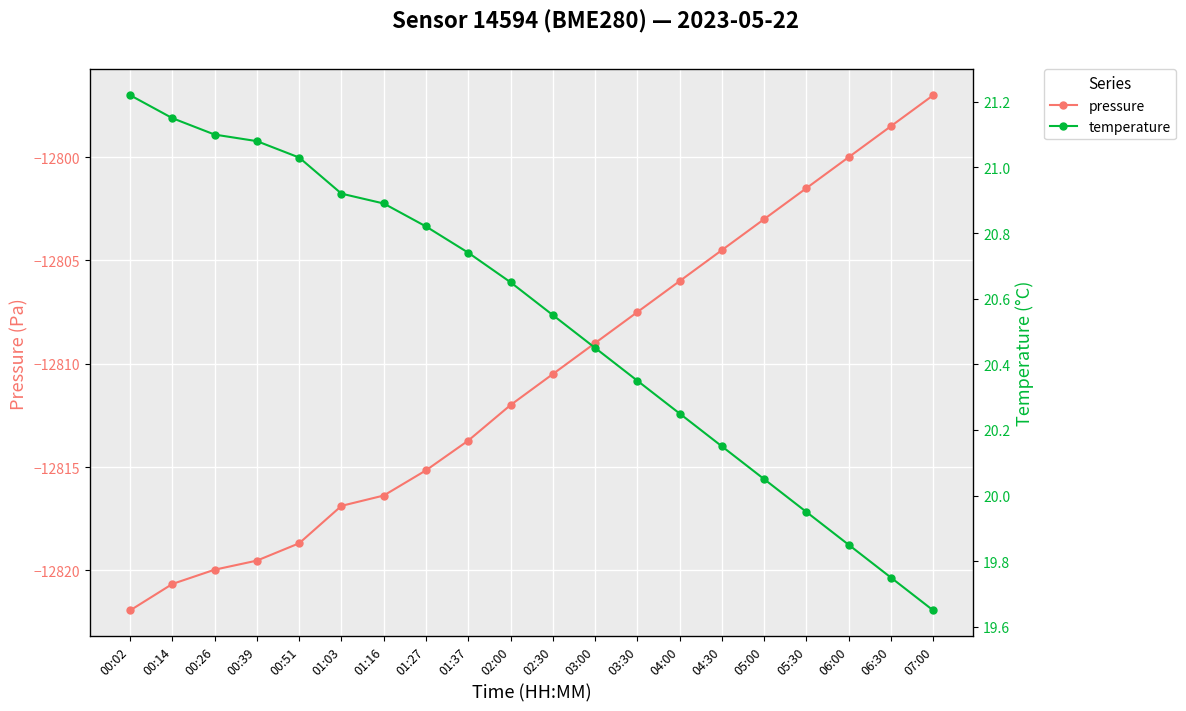

Reading left to right, transcribe all the data shown in this chart.

pressure: -12821.9	-12820.7	-12820.0	-12819.5	-12818.7	-12816.9	-12816.4	-12815.2	-12813.7	-12812.0	-12810.5	-12809.0	-12807.5	-12806.0	-12804.5	-12803.0	-12801.5	-12800.0	-12798.5	-12797.0
temperature: 21.2	21.1	21.1	21.1	21.0	20.9	20.9	20.8	20.7	20.6	20.6	20.4	20.4	20.2	20.1	20.1	19.9	19.9	19.8	19.6